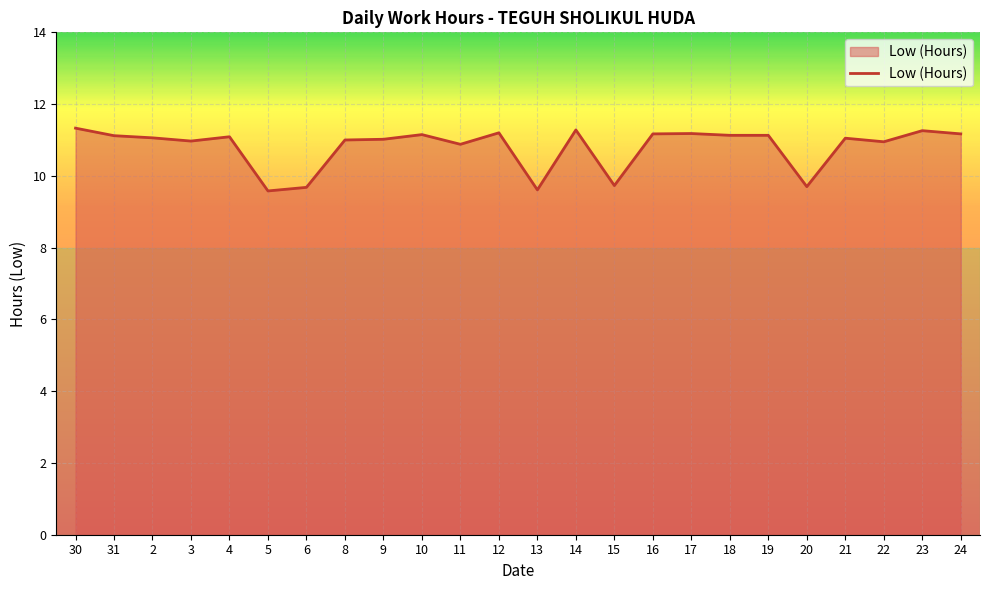

What is the difference between the values at 4 and 13?

1.5